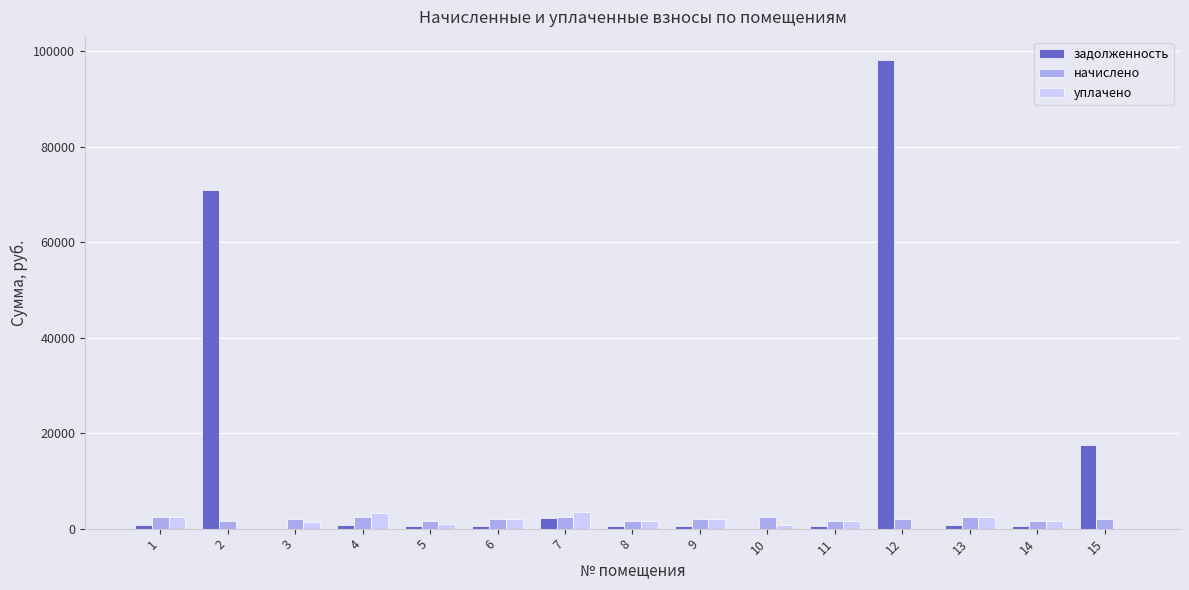

Which series has the largest total across all categories?

задолженность